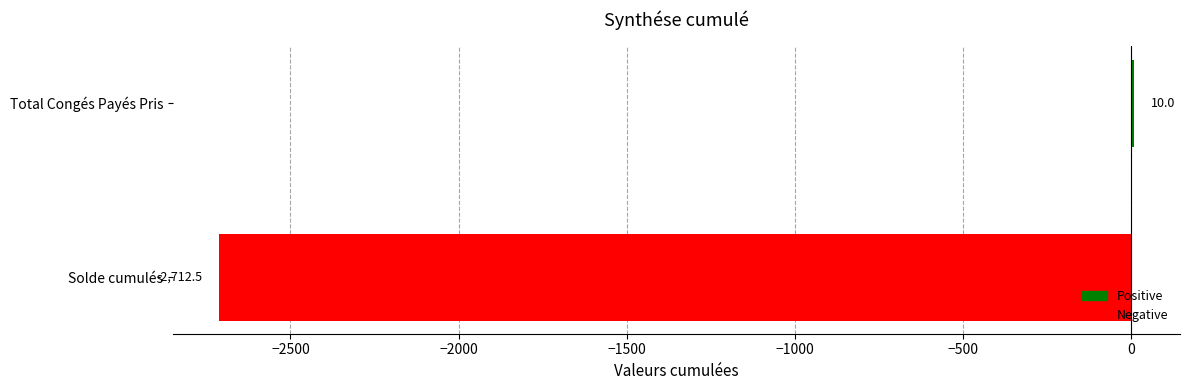

What is the difference between the maximum and minimum values?

2722.5